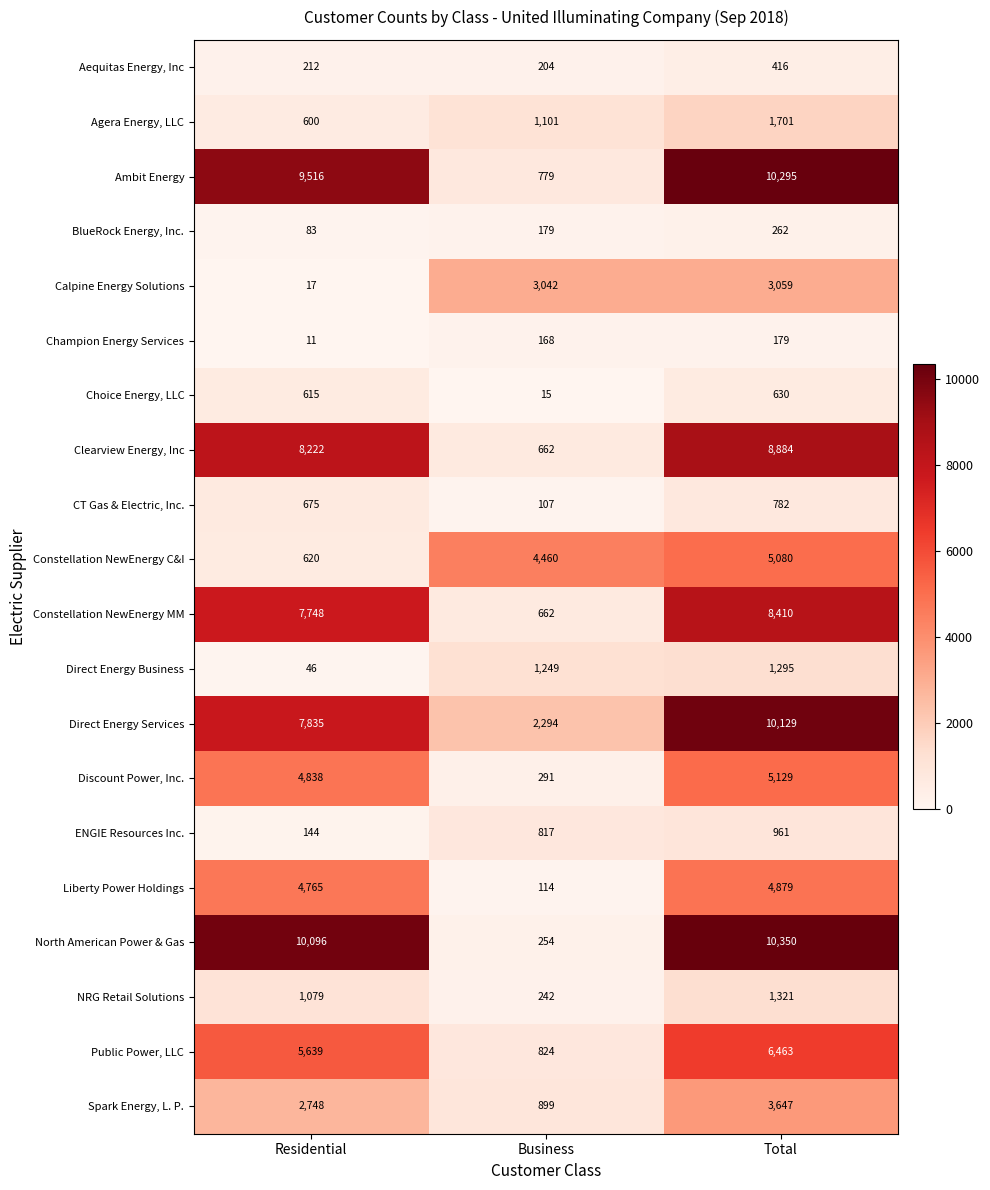

How many series are shown in this chart?

20